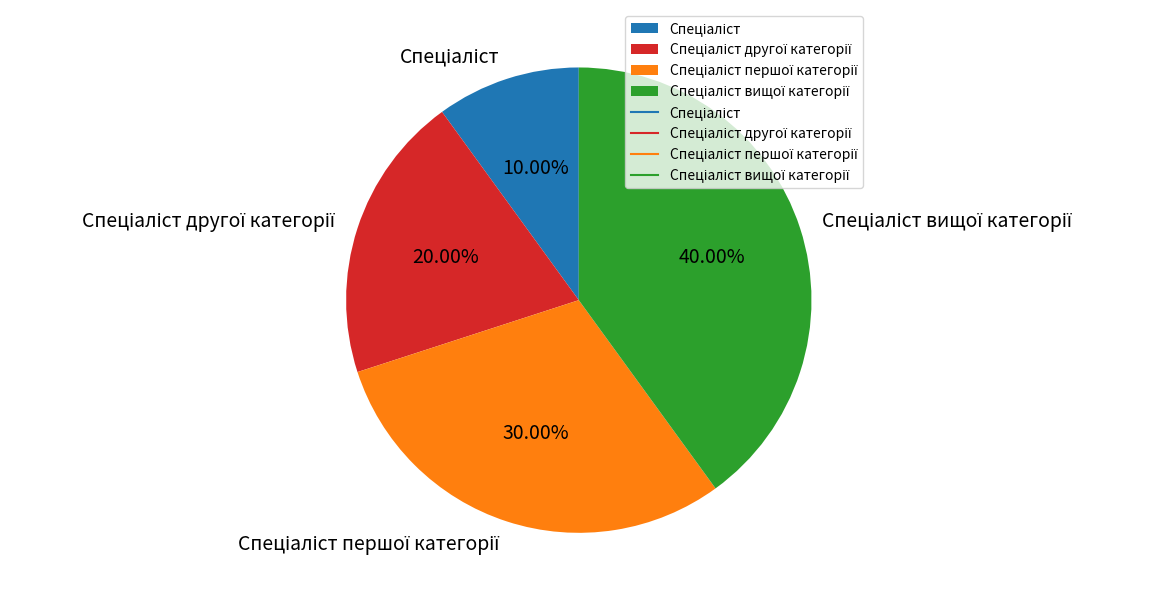

Does any single category account for the majority?

No